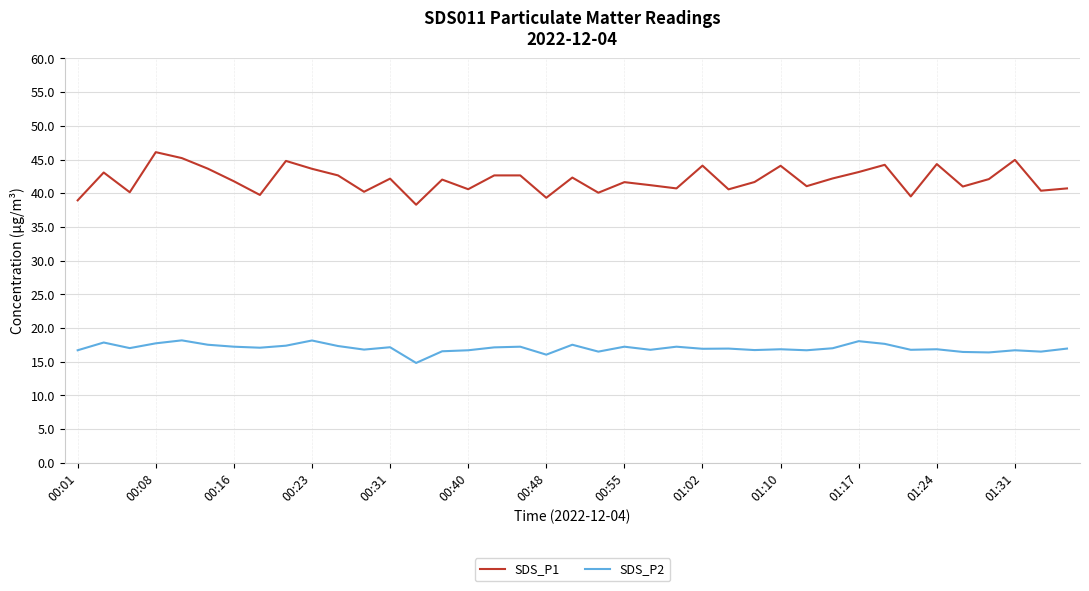

True or false: SDS_P1 and SDS_P2 intersect in this chart.

False